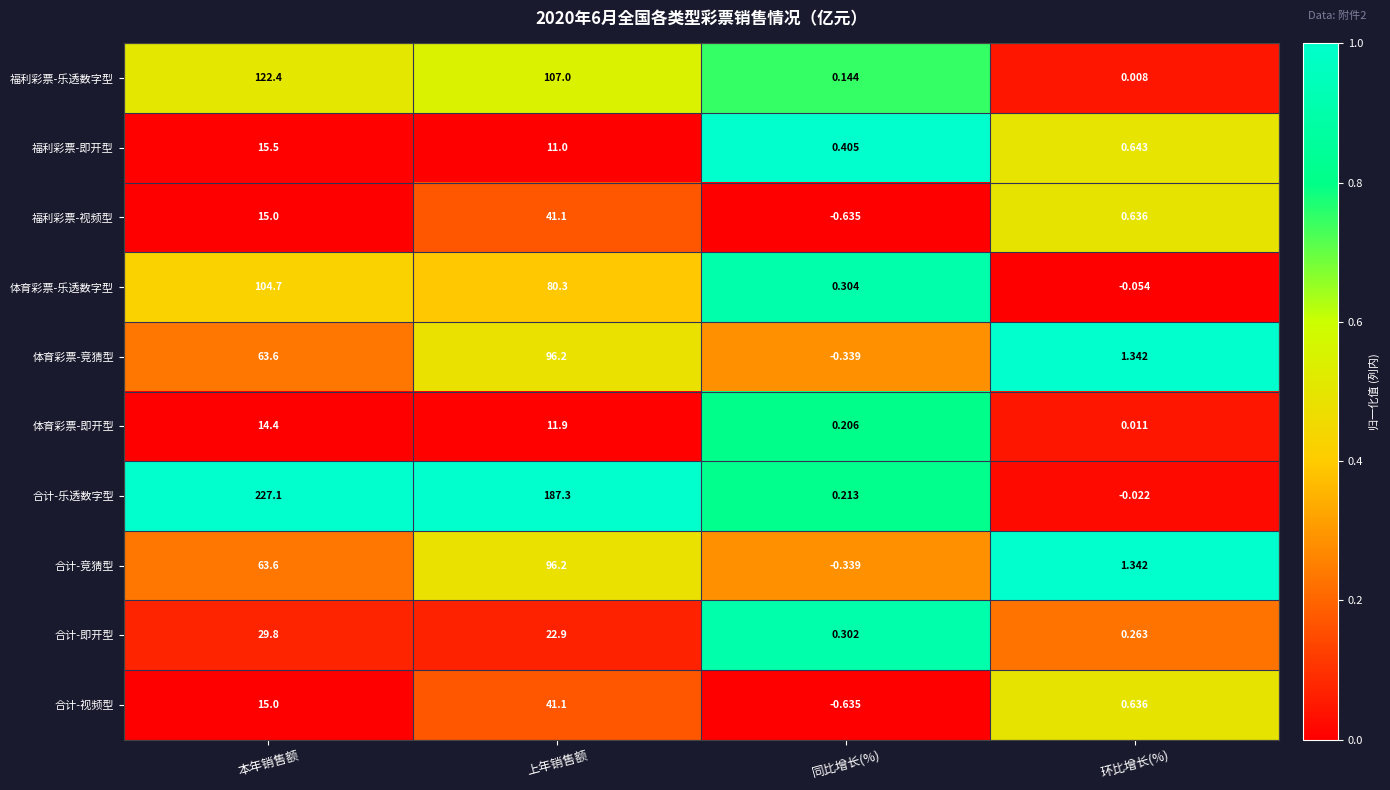

Which series has the widest spread of values?

合计-乐透数字型